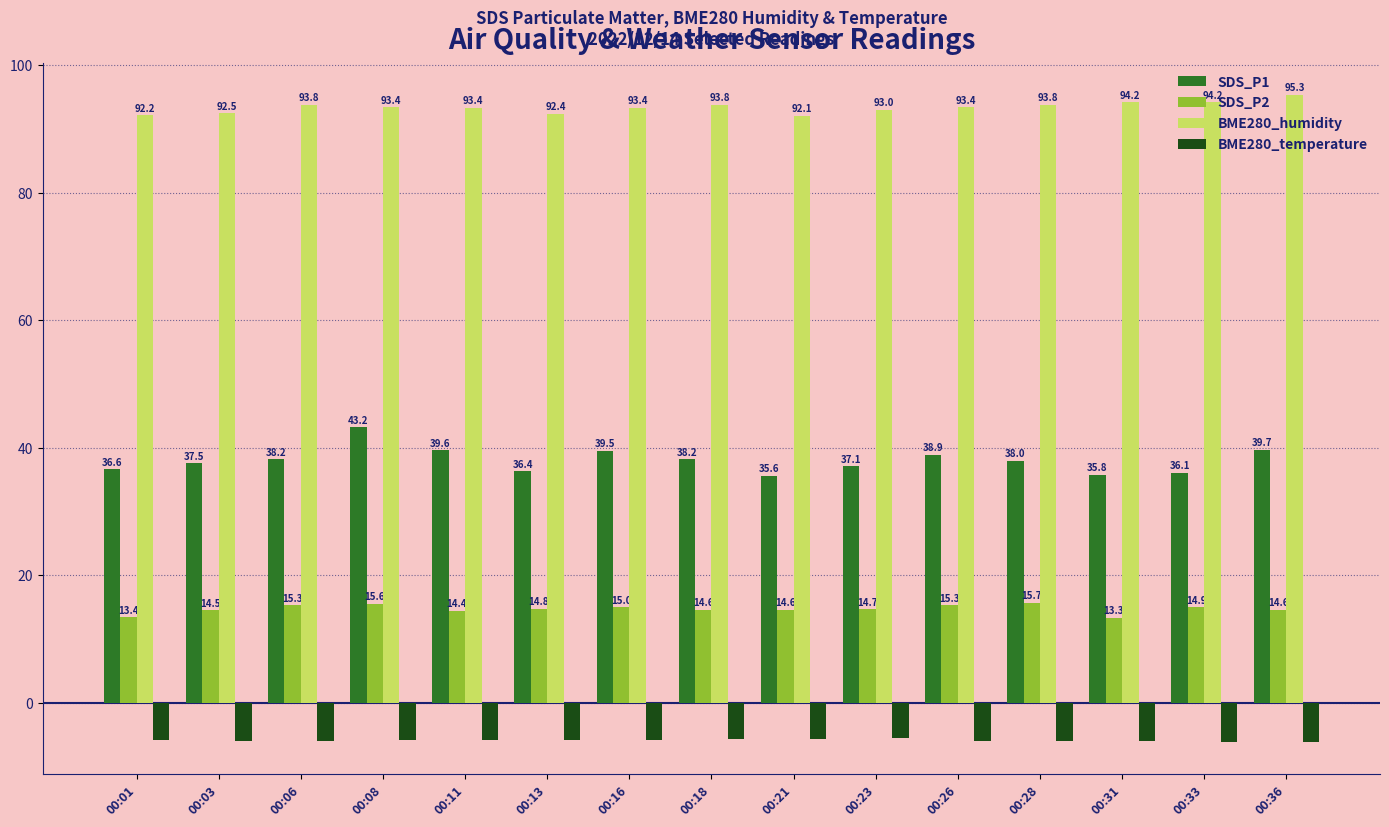

At which label does SDS_P2 first exceed 14?

00:03